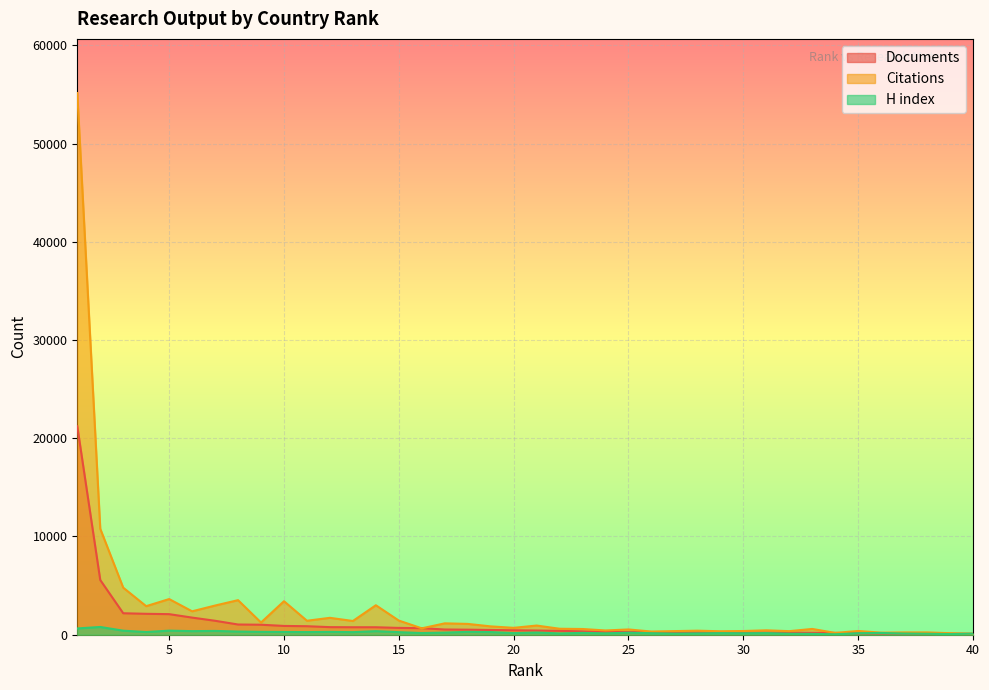

Which has a higher value, 16 or 25?

16